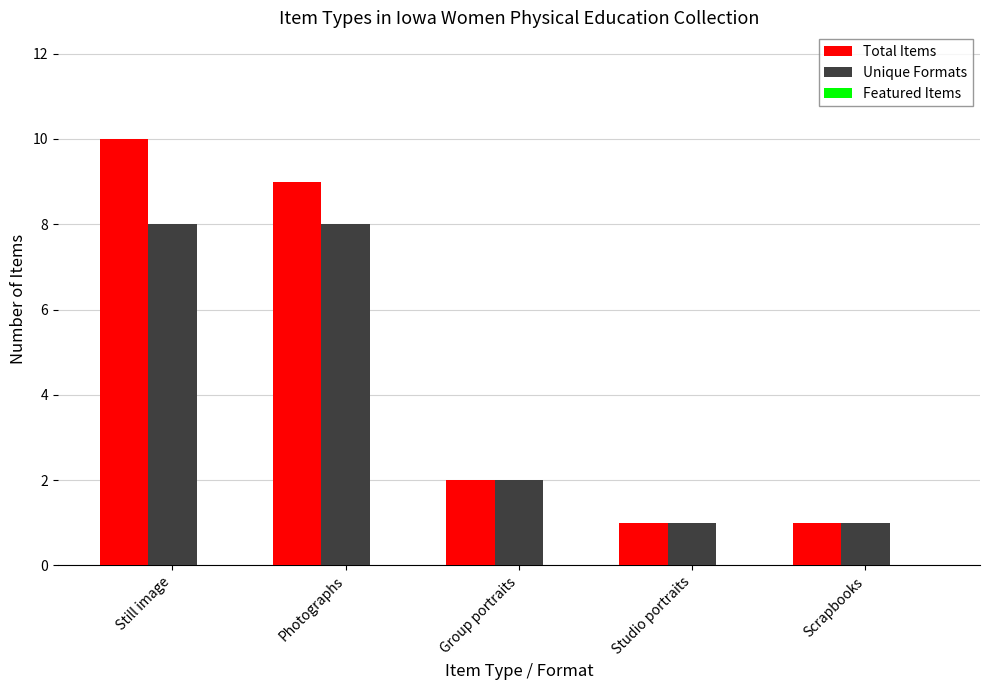

At which label is Unique Formats closest to 4?

Group portraits